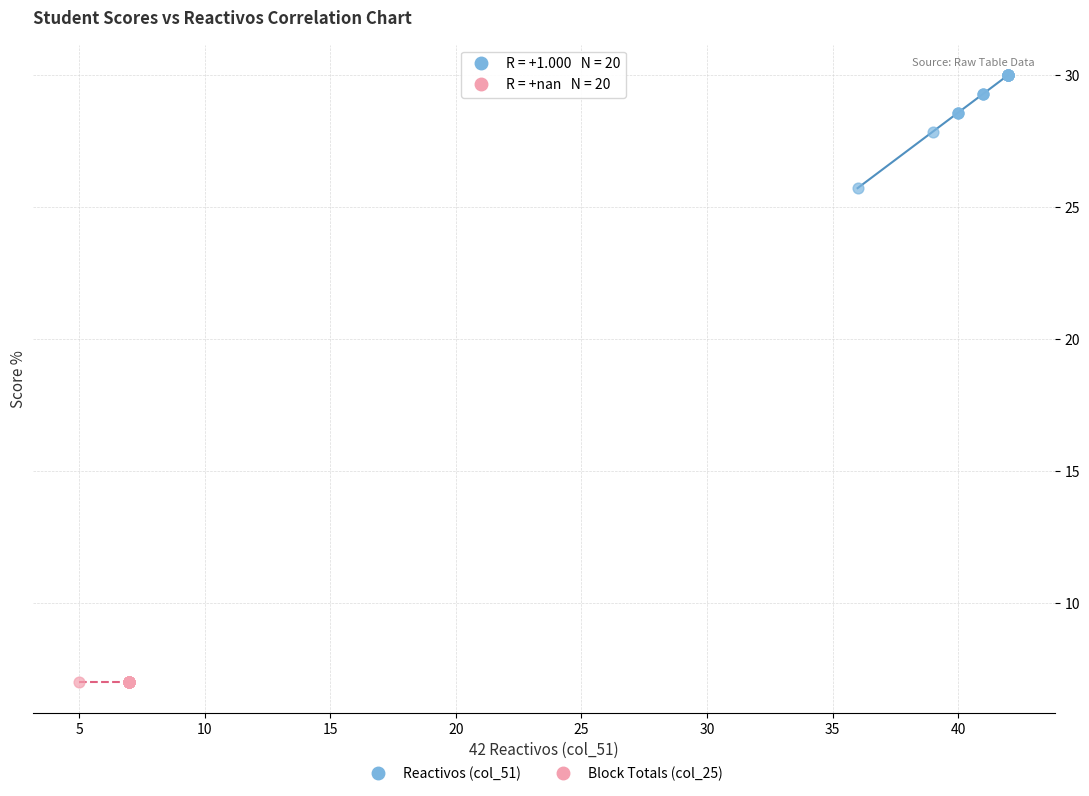

Which series reaches the minimum Y coordinate?

Block Totals (col_25)